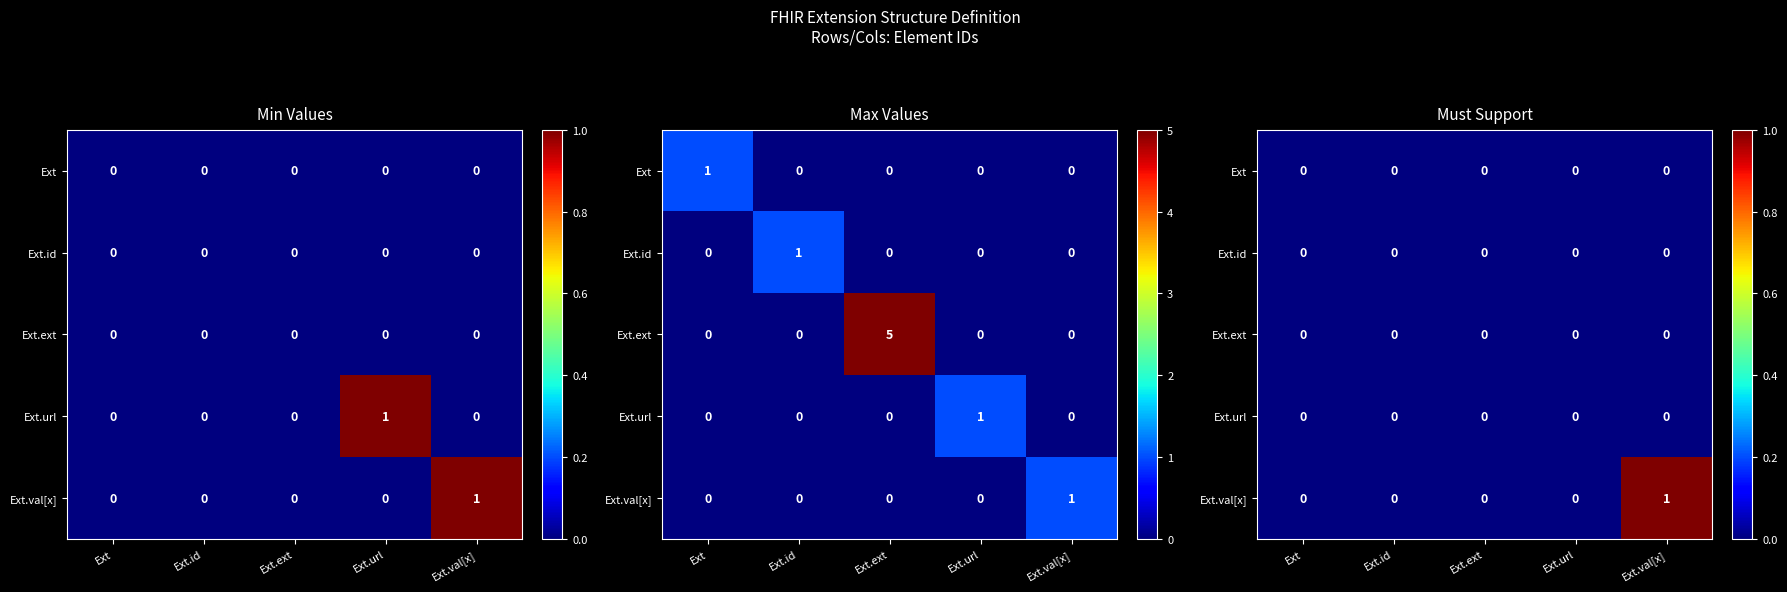

Is the value of Ext.url at Ext.ext greater than the value of Ext.ext at Ext.val[x]?

No